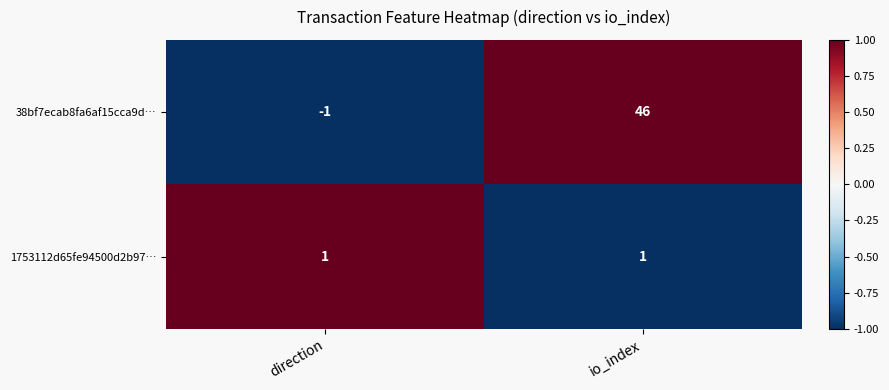

Reading right to left, extract all data points from this chart.

38bf7ecab8fa6af15cca9d…: 46	-1
1753112d65fe94500d2b97…: 1	1